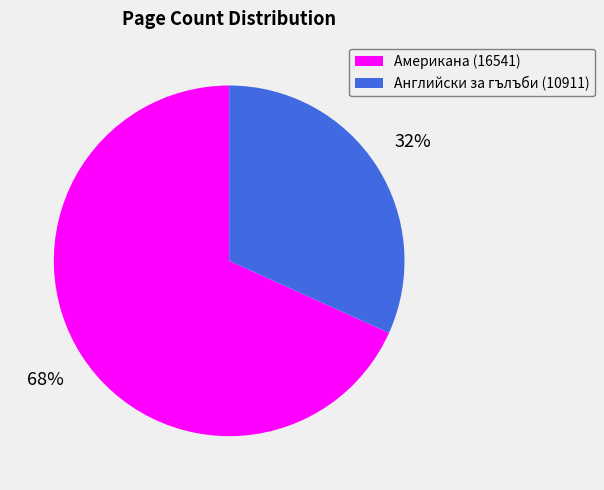

To the nearest percent, what percentage of the pie is Американа (16541)?

68%